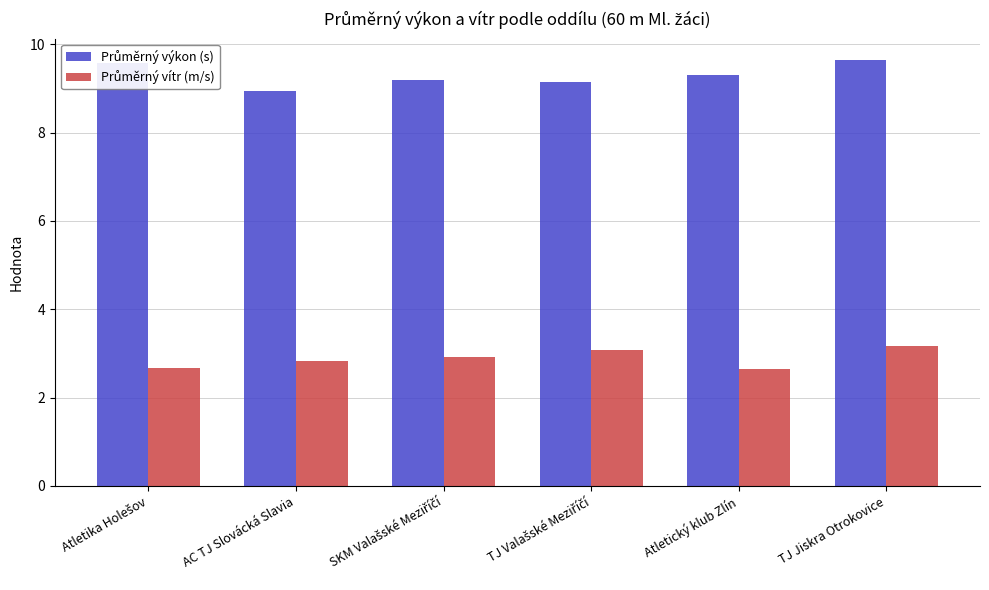

At which category is the sum across all series the highest?

TJ Jiskra Otrokovice